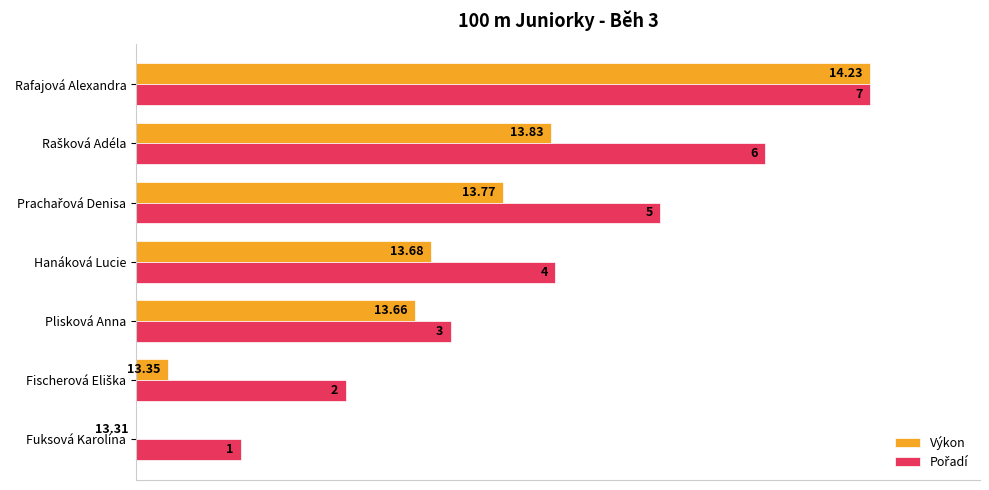

Does the chart contain any negative values?

No